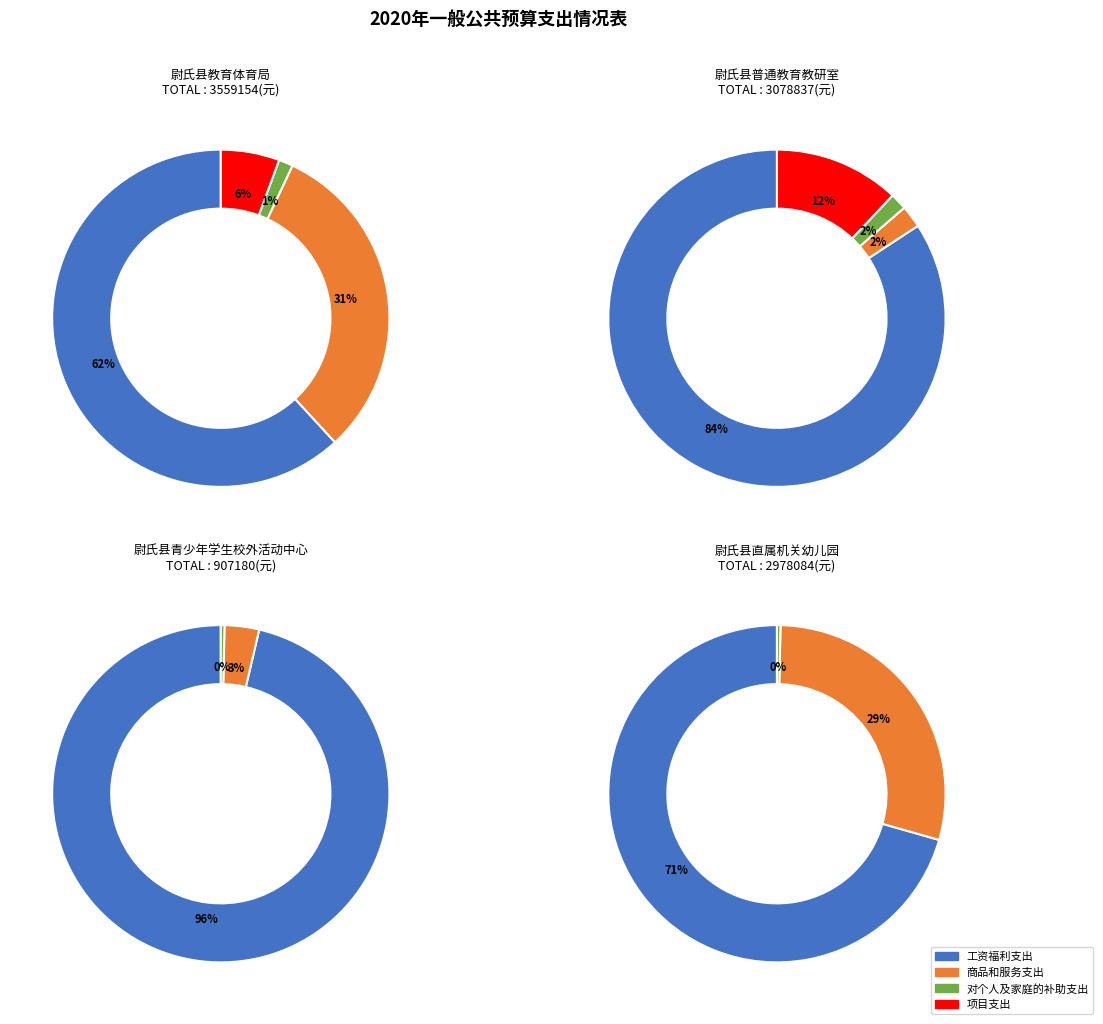

Rank the categories by 商品和服务支出 value from highest to lowest.

尉氏县教育体育局, 尉氏县直属机关幼儿园, 尉氏县普通教育教研室, 尉氏县青少年学生校外活动中心